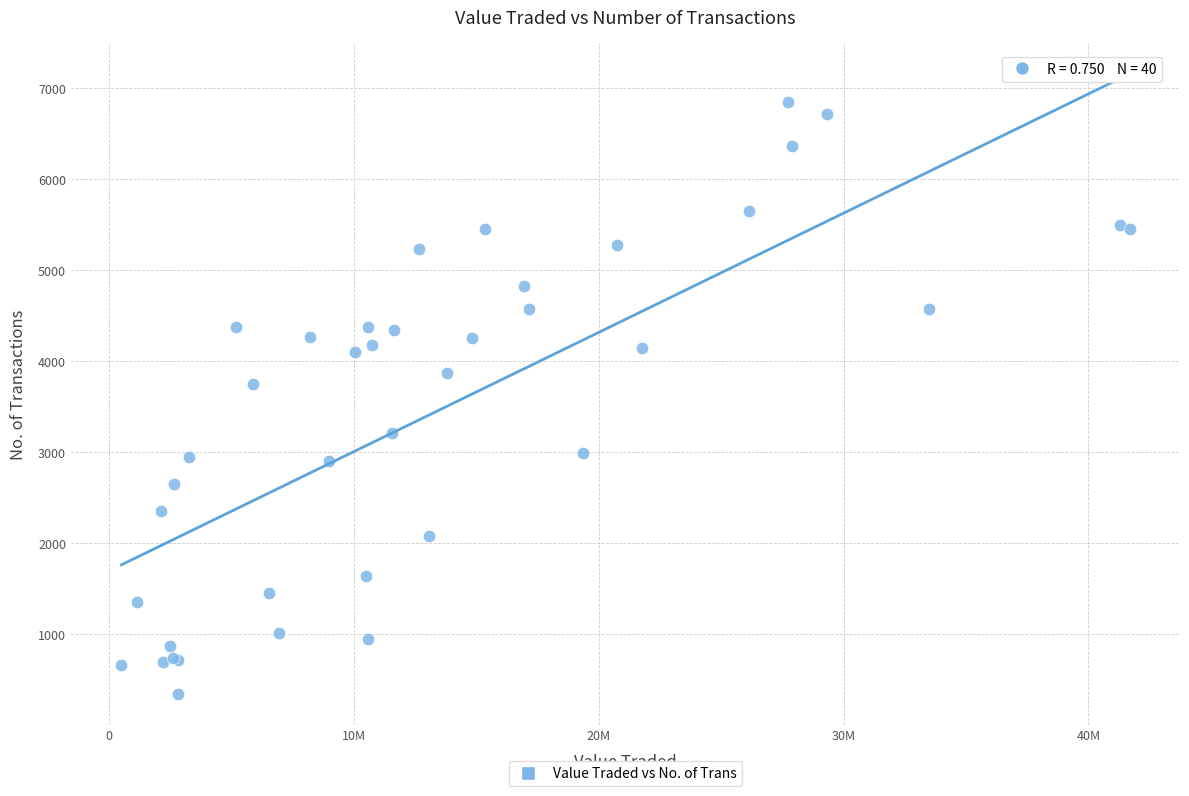

What Y value in the scatter plot is closest to 3593?

3749